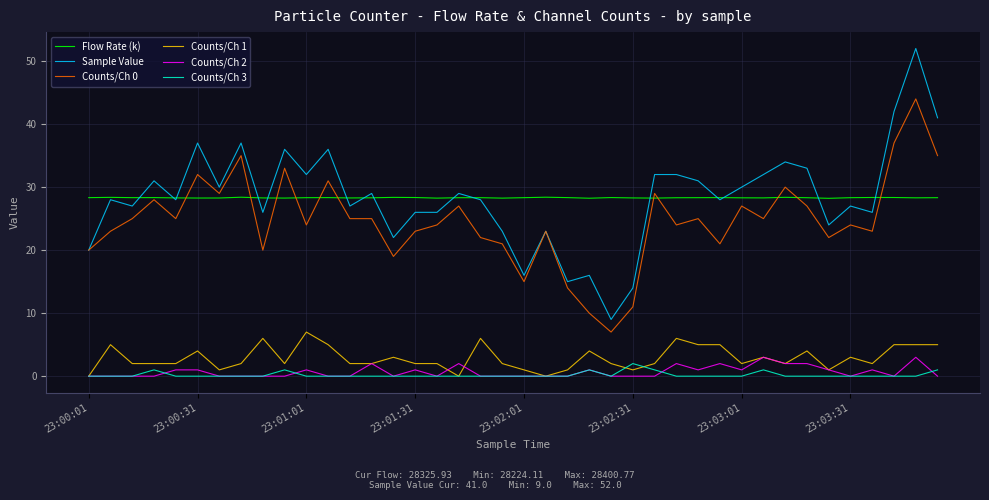

What is the highest value of the Counts/Ch 0 series?

44.0